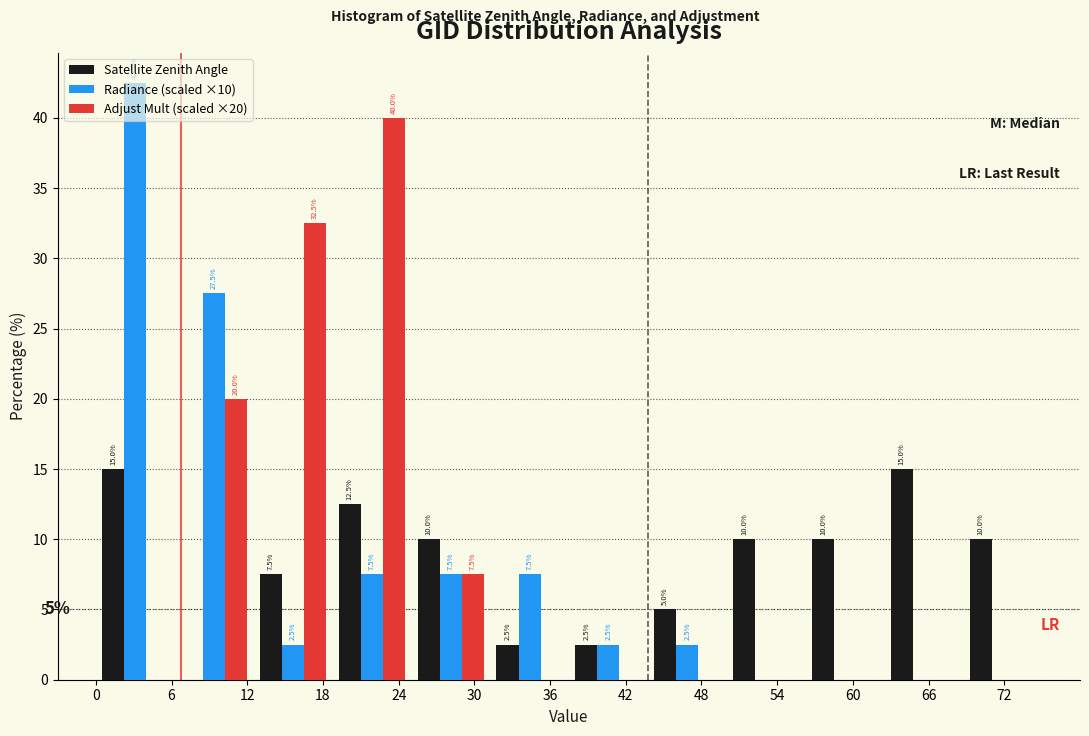

In the Radiance (scaled ×10) series, which range on the x-axis has the tallest bar?

0 to 6